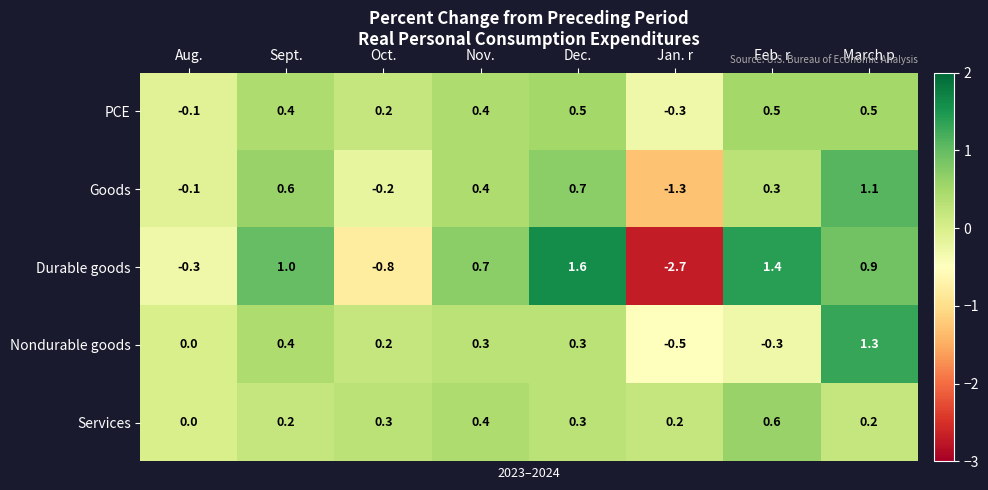

What is the greatest value displayed?

1.6